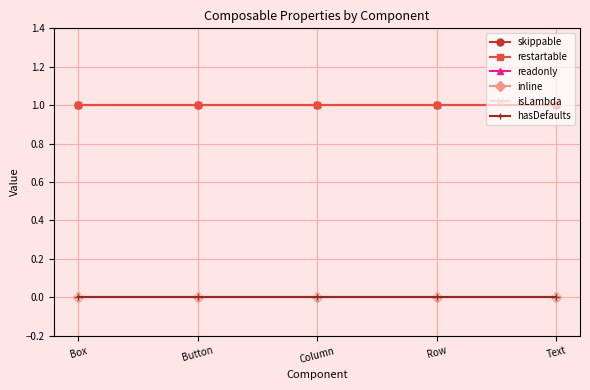

Is this an area chart (filled region under the line)?

No